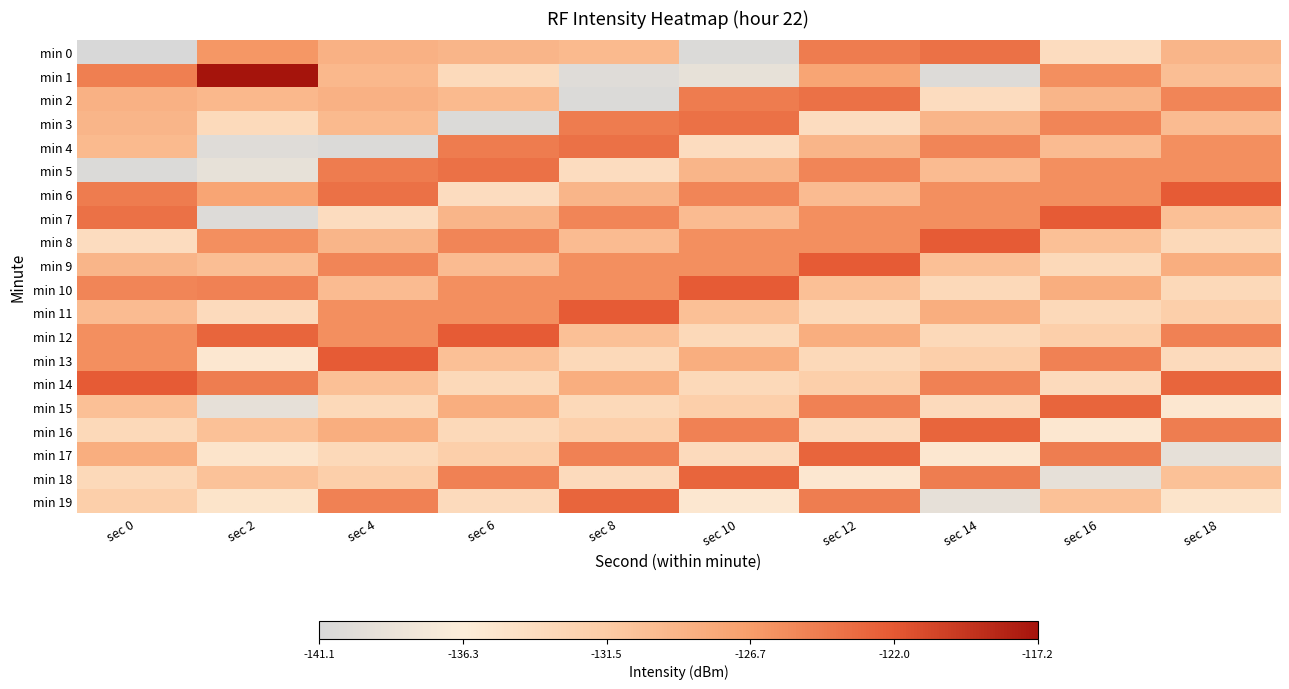

Which series changed the most between sec 6 and sec 8?

min 3